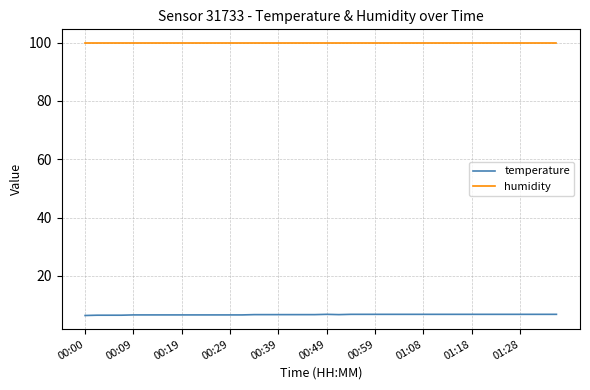

How many distinct data groups are displayed?

2